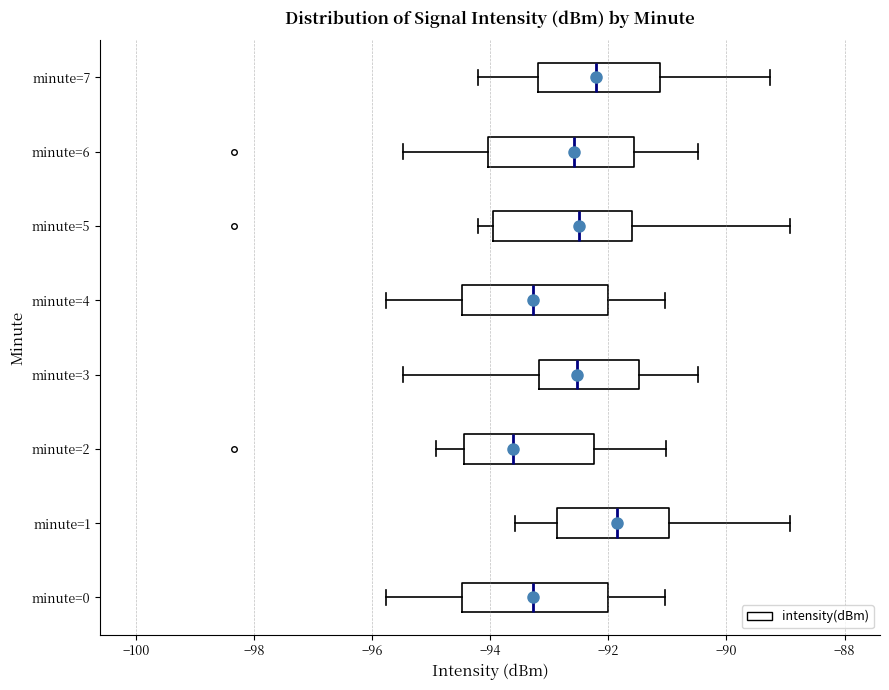

Where is the right edge of the box for minute=0 on the x-axis? The values are not printed on the chart, so give them approximately, as read against the axis.

-92.0